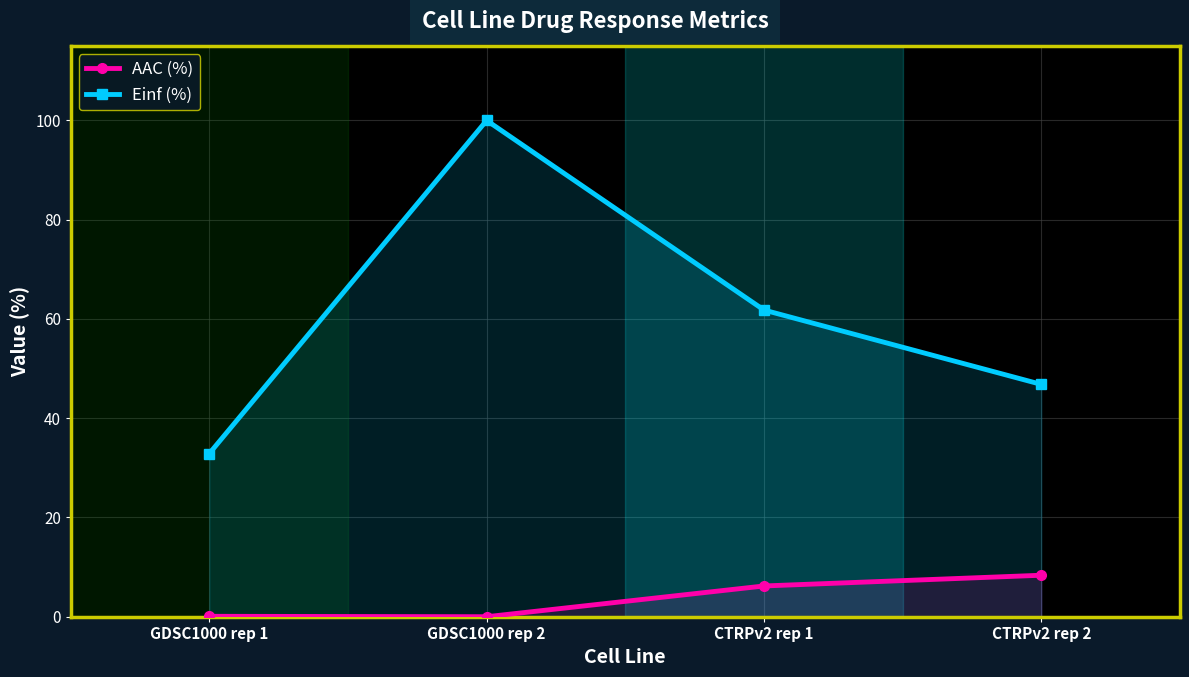

At which label is Einf (%) closest to 66?

CTRPv2 rep 1